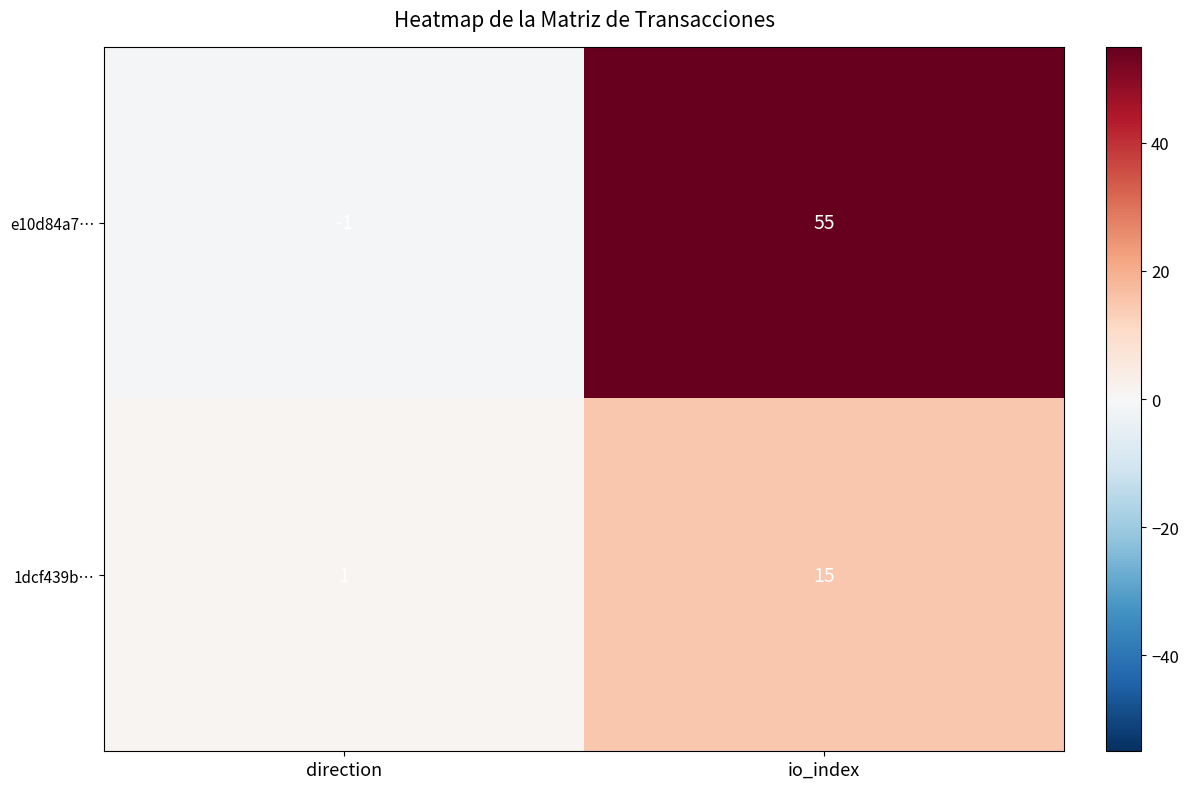

How many negative values does the e10d84a7… series have?

1